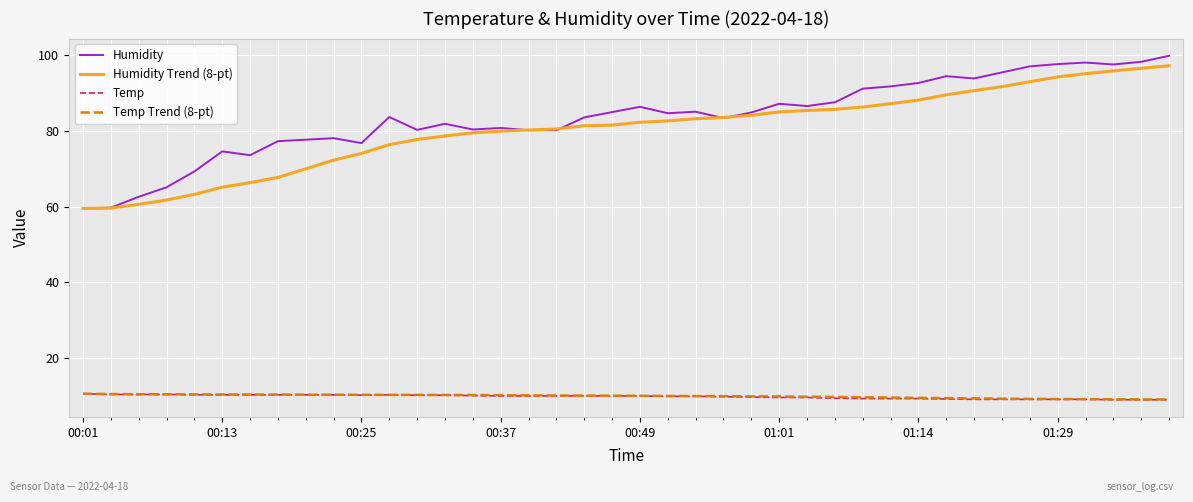

True or false: Humidity and Temp Trend (8-pt) intersect in this chart.

False